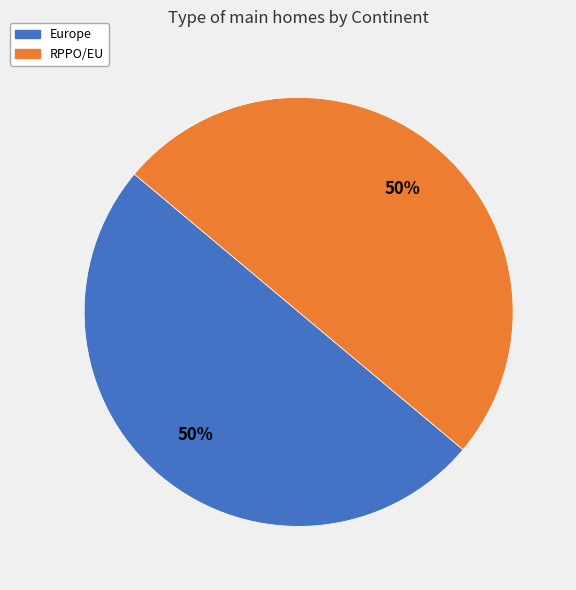

Approximately how many times larger is the value at RPPO/EU compared to Europe?

1.0